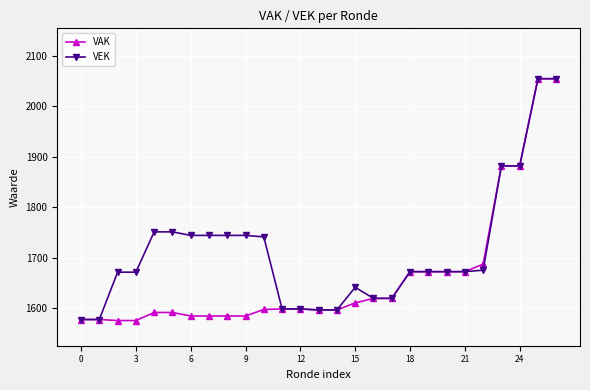

Does the chart have visible grid lines?

Yes